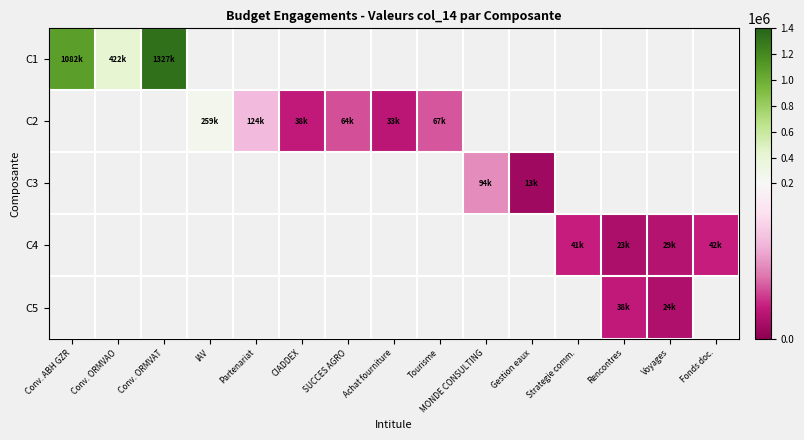

The value of C1 at Conv. ORMVAT is 1327166.4. True or false?

True